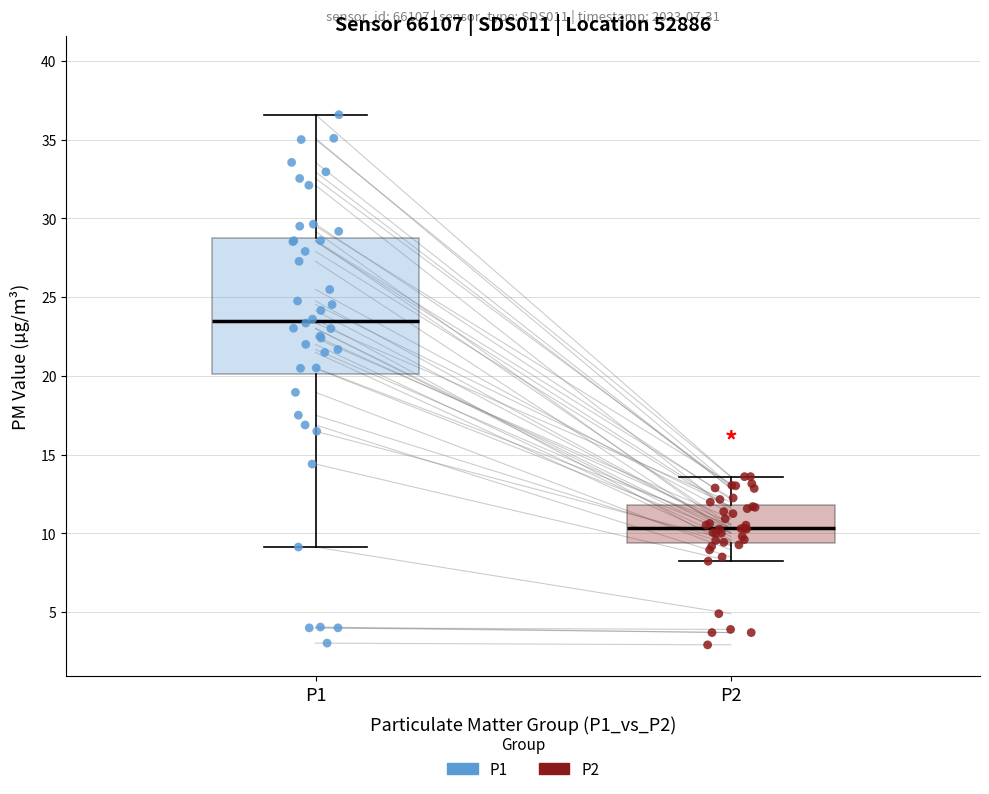

Where is the upper edge of the box for P2 on the y-axis? The values are not printed on the chart, so give them approximately, as read against the axis.

12.0